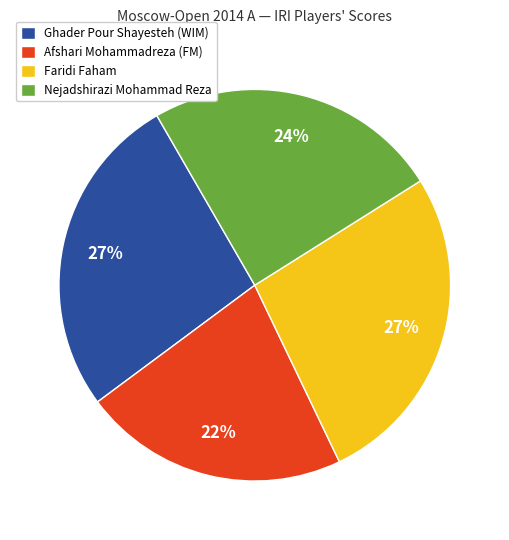

Does Afshari Mohammadreza (FM) represent more than half of the total?

No